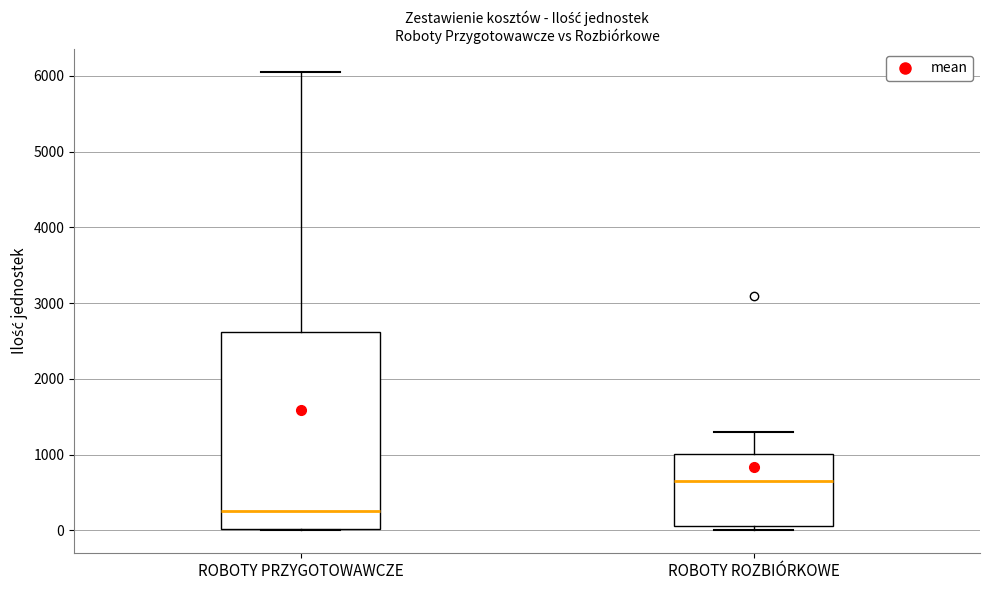

Comparing the boxes themselves (not the whiskers), which one is the tallest?

ROBOTY PRZYGOTOWAWCZE